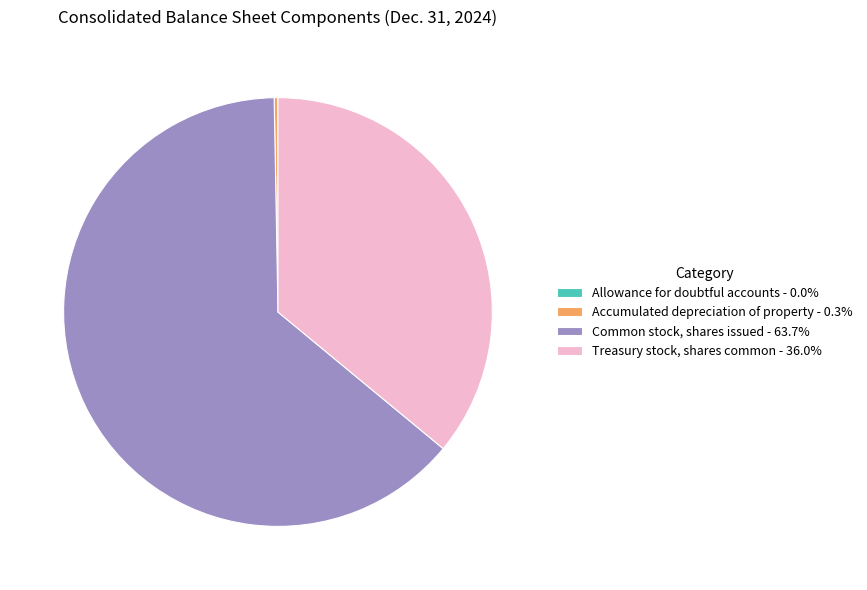

Which slice is the largest?

Common stock, shares issued